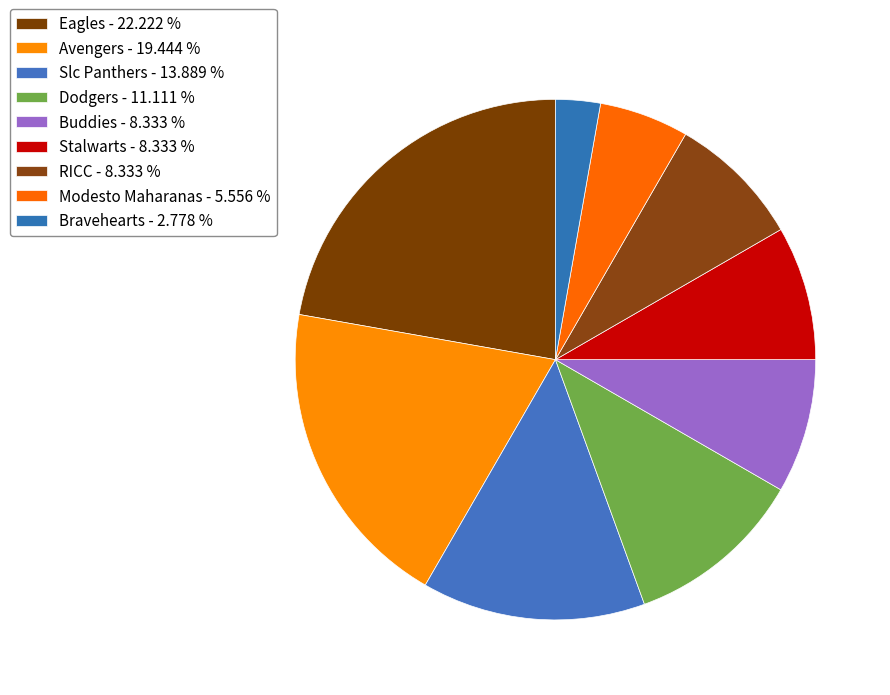

Is Slc Panthers the majority of the pie?

No